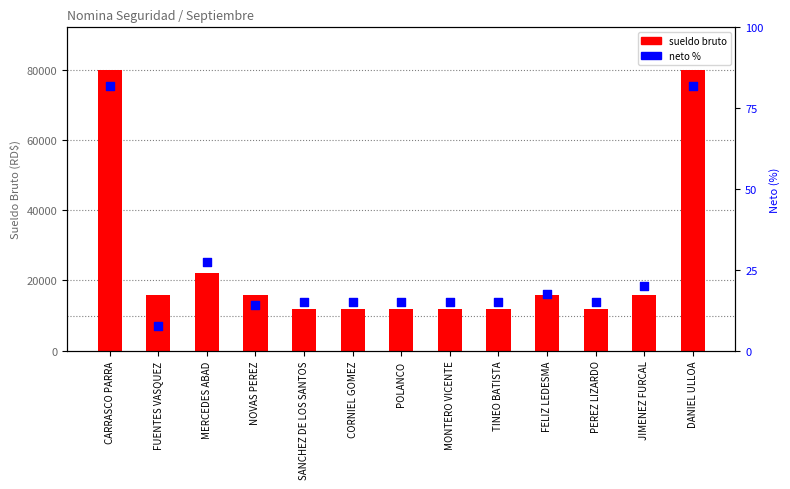

What is the total value across all series at MERCEDES ABAD?

22027.5